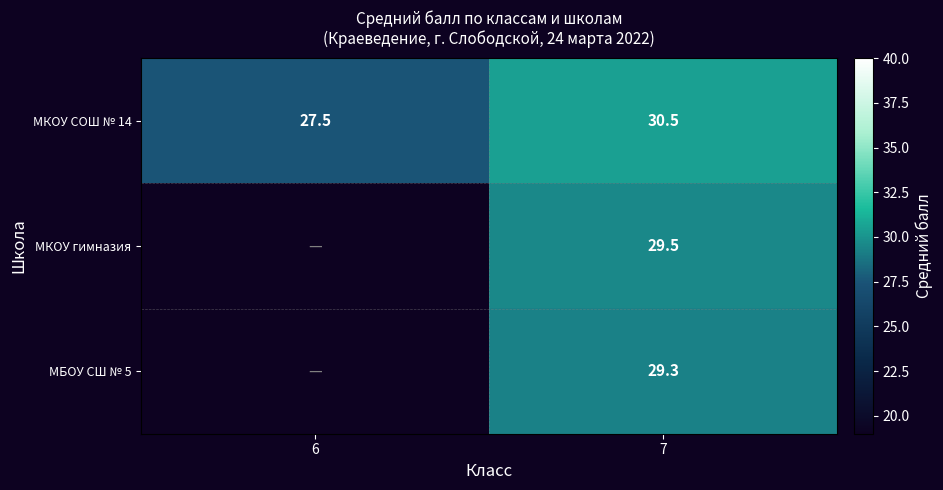

What is the highest value of the МКОУ СОШ № 14 series?

30.5